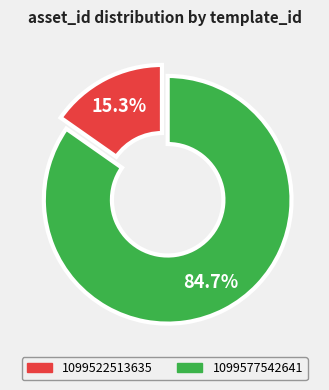

How many slices are in this pie chart?

2